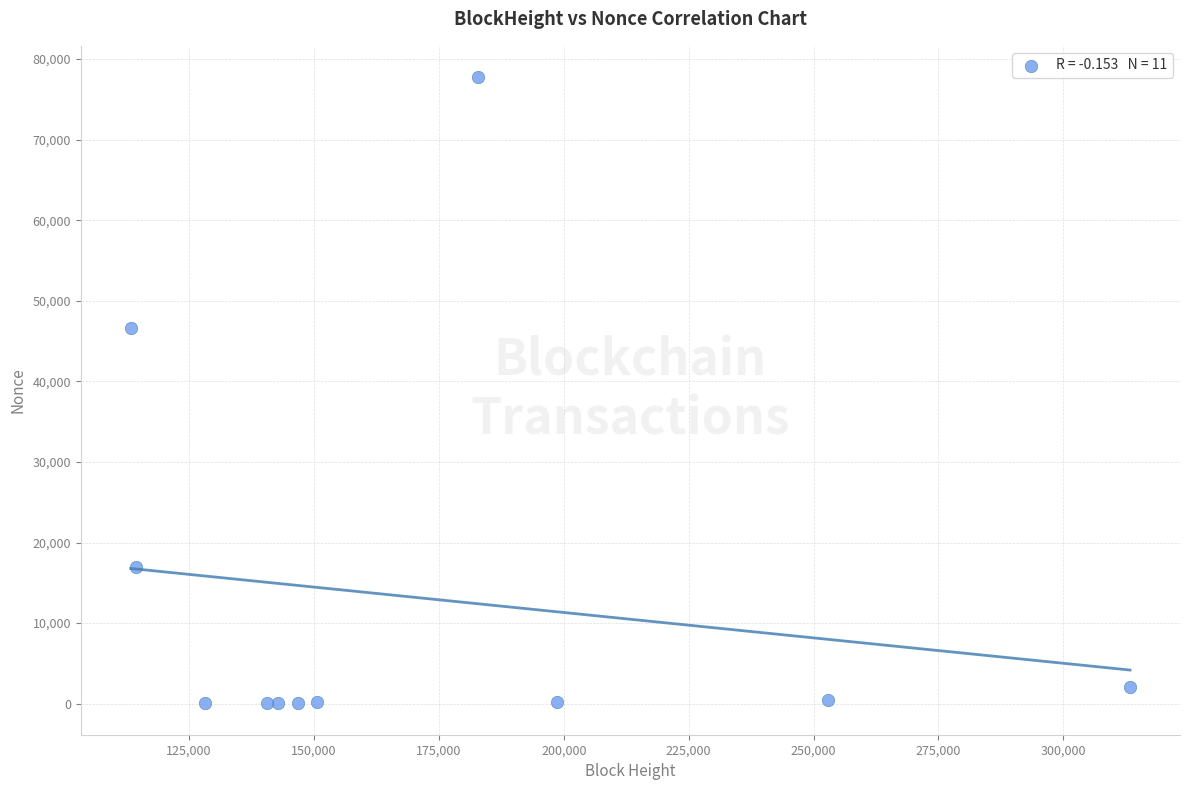

What Y value in the scatter plot is closest to 38894?

46618